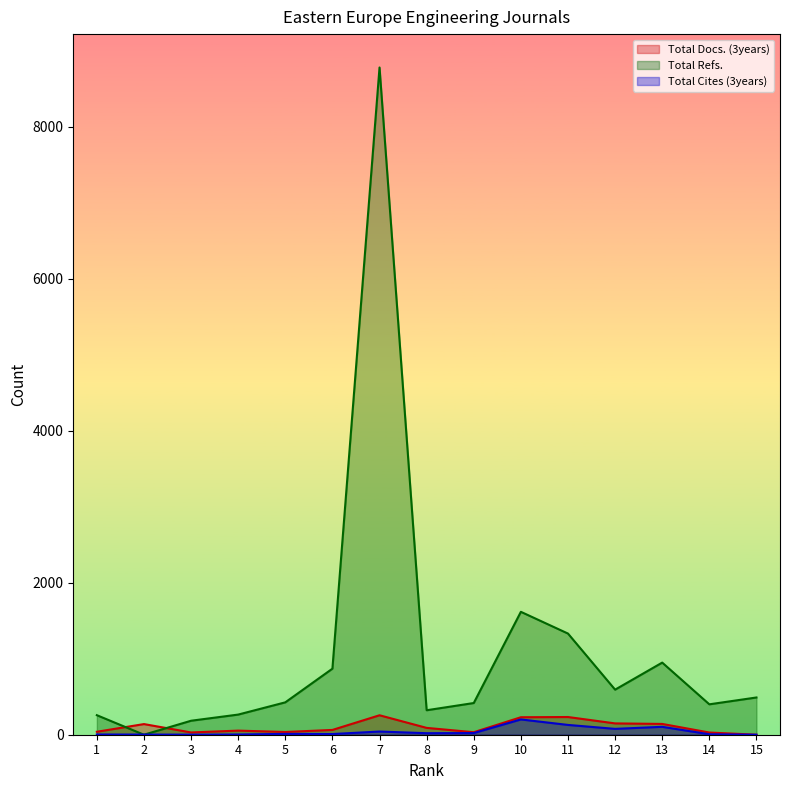

What is the spread (max minus min) of values at 6?

860